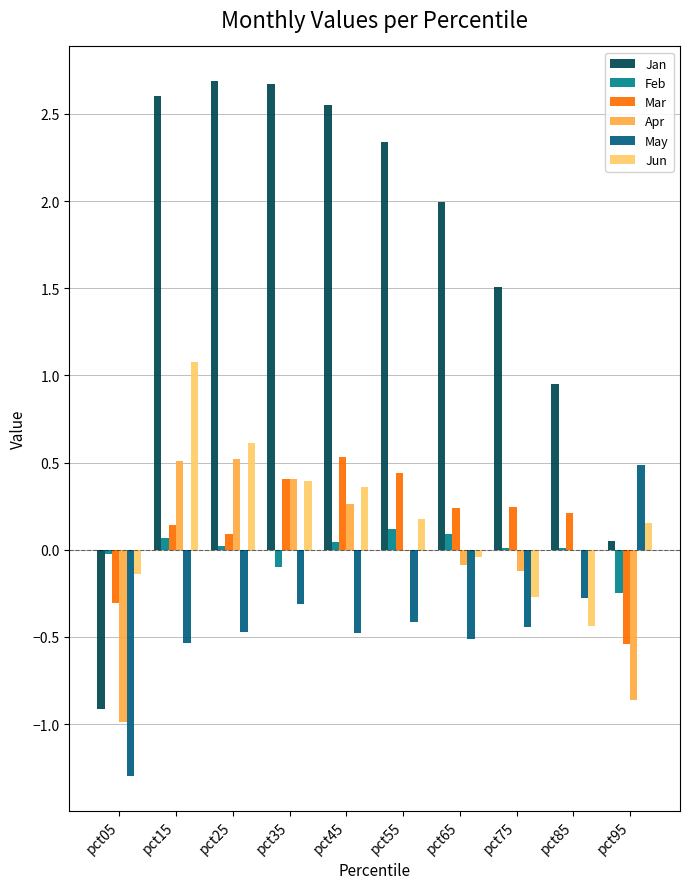

Which label corresponds to the largest value in the chart?

pct25